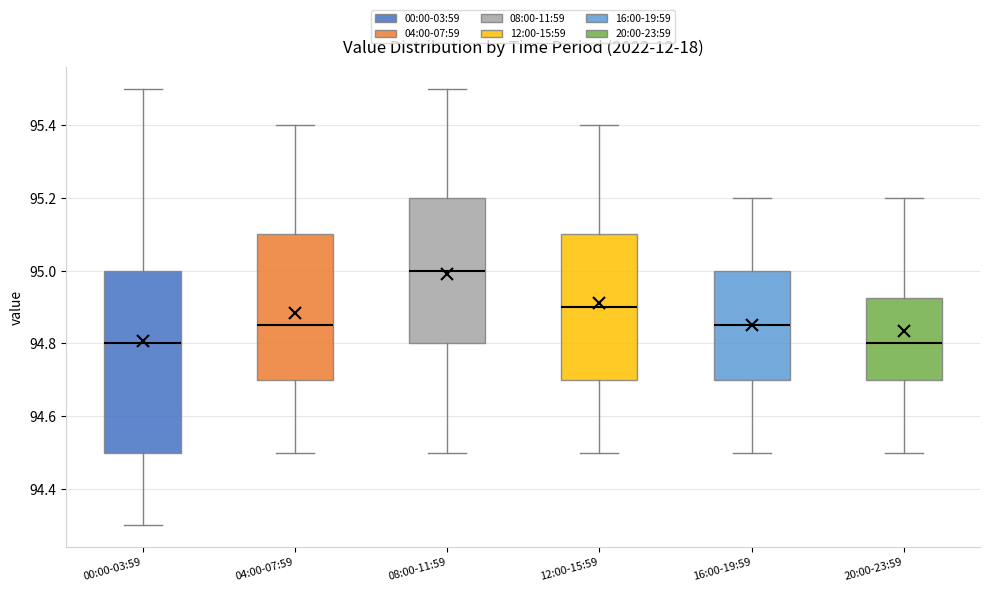

Which box's median line is the highest?

08:00-11:59